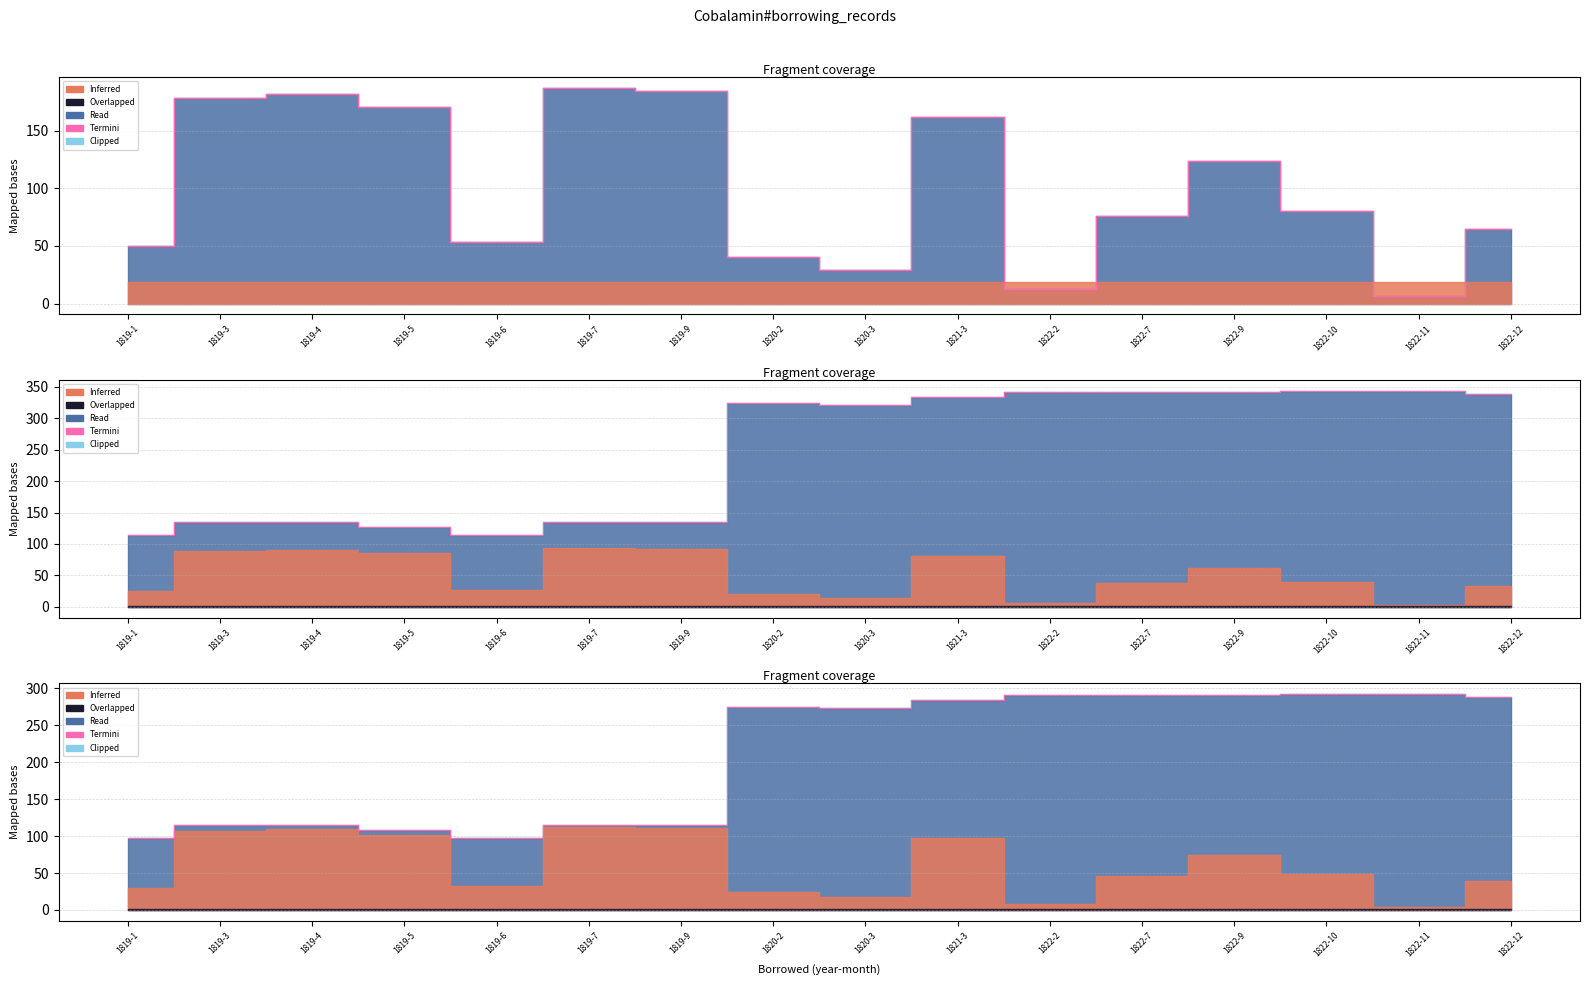

What is the approximate value at 1820-3?

273.4